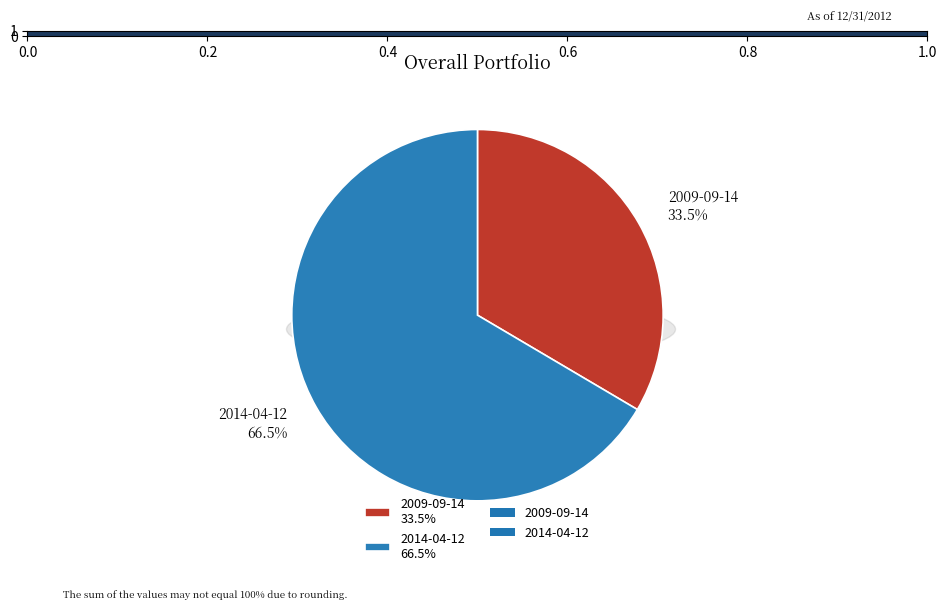

Is there any slice that represents more than half of the pie?

Yes